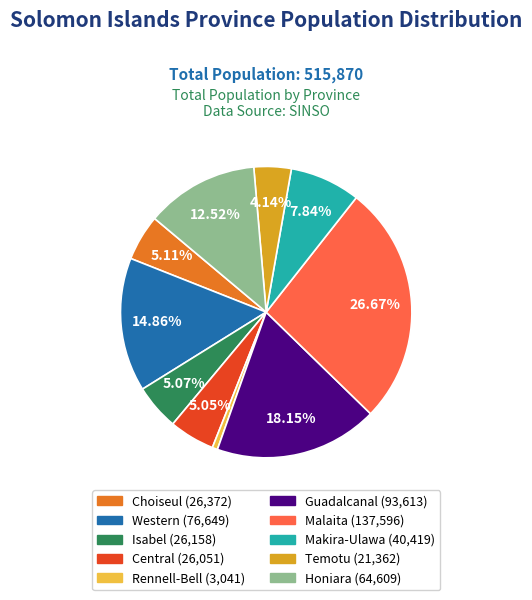

Approximately how many times larger is the value at Honiara compared to Makira-Ulawa?

1.6